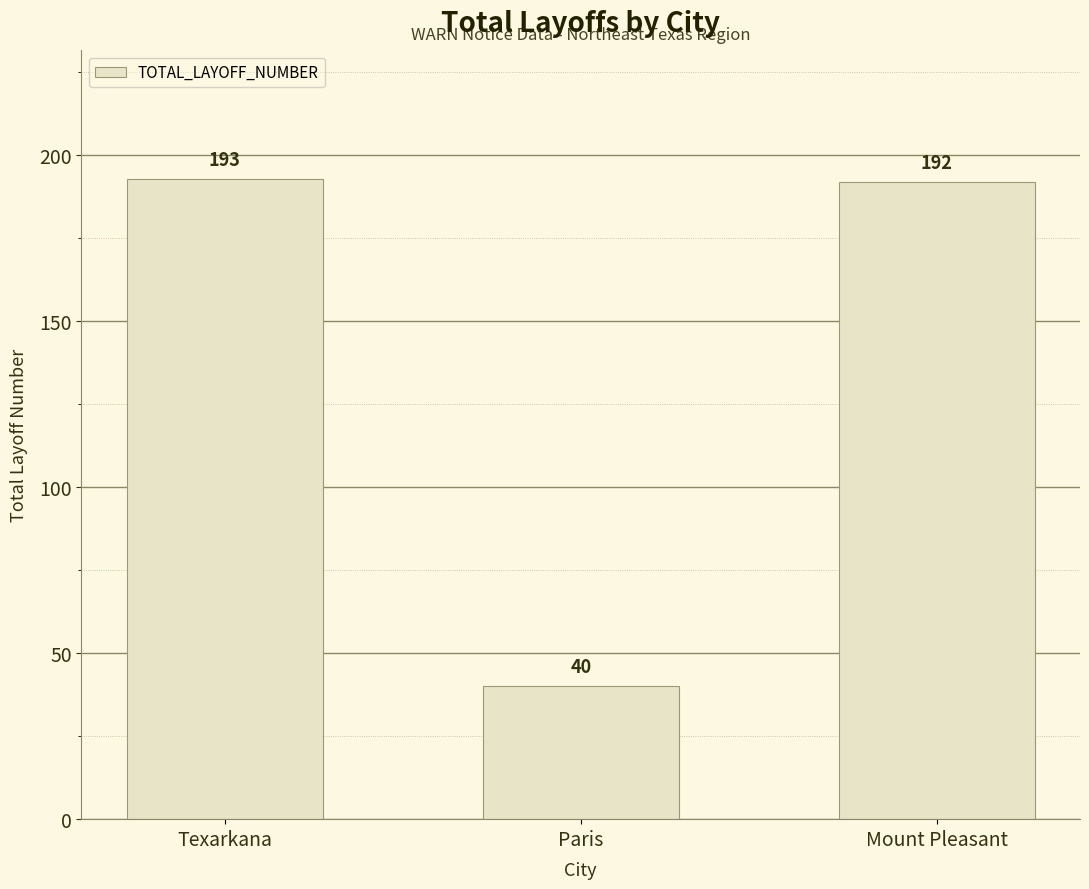

What is the difference between the maximum and minimum values?

153